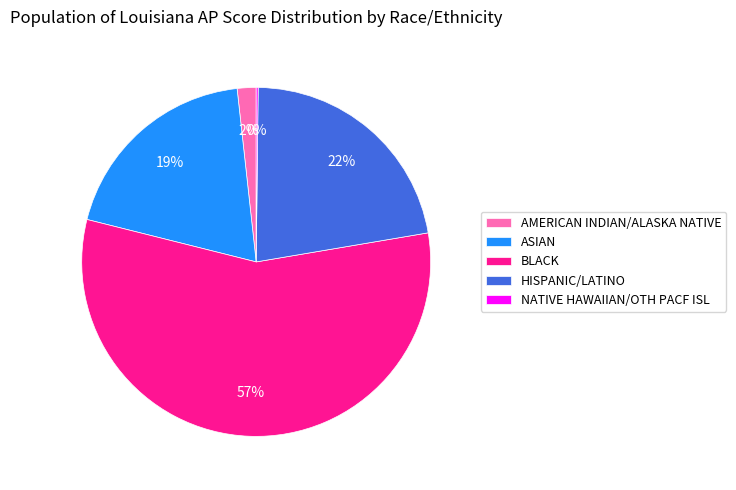

To the nearest percent, what percentage of the pie is ASIAN?

19%